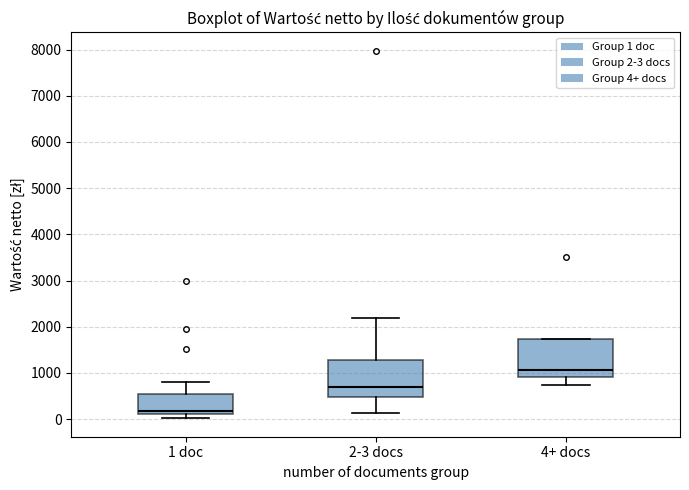

Reading left to right, transcribe this box plot: for each box, give where its median line is, the range the box spans, and where its two whiskers end, as read against the y-axis. The values are not printed on the chart, so give them approximately, as read against the axis.

1 doc: median 200, box 100 to 500, whiskers 0 to 800
2-3 docs: median 700, box 500 to 1300, whiskers 100 to 2200
4+ docs: median 1100, box 900 to 1700, whiskers 700 to 1700